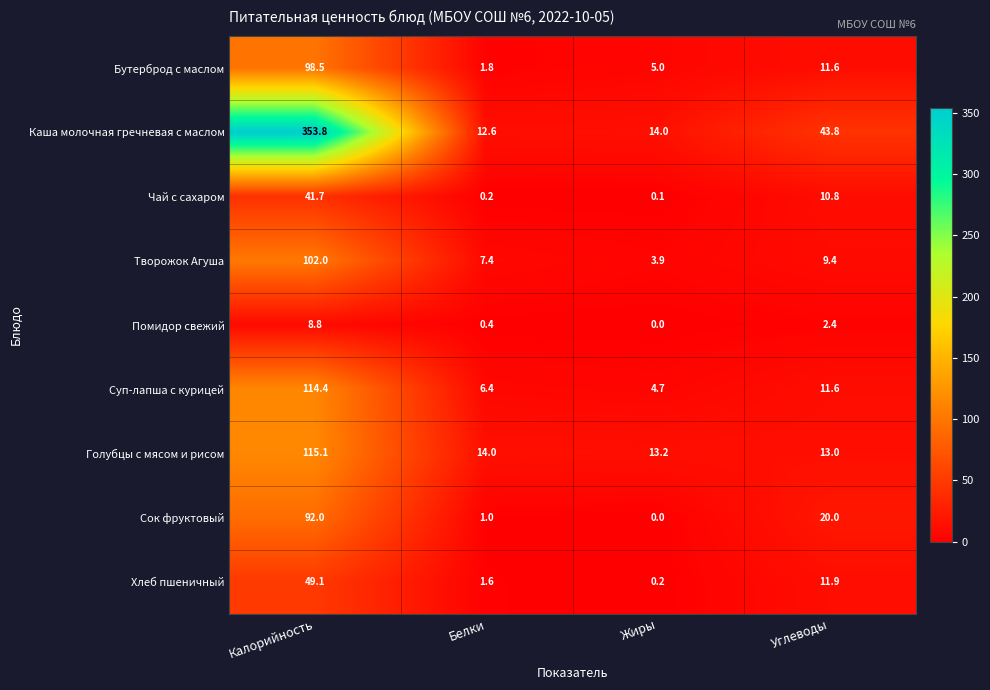

What is the approximate value of Голубцы с мясом и рисом at Калорийность?

115.1